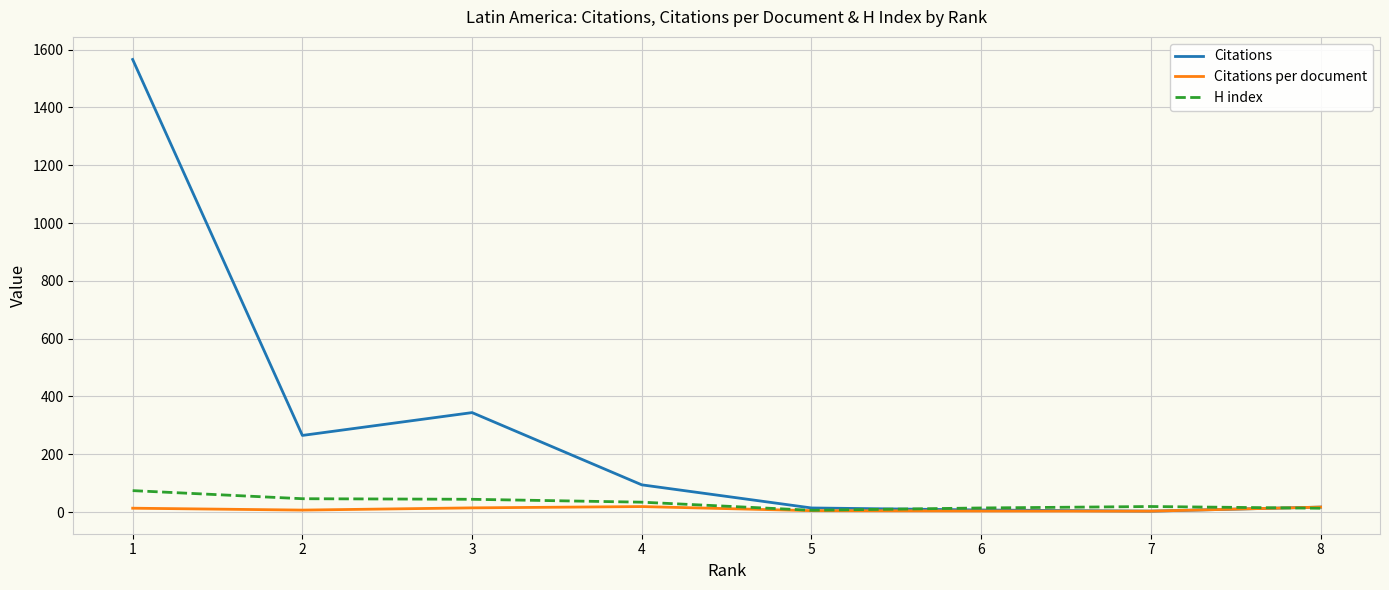

After their last crossing, which series has the higher values: Citations per document or H index?

Citations per document